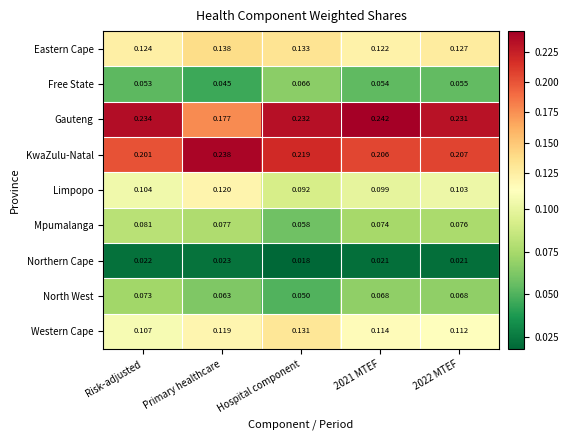

Which series changed the most between Primary healthcare and Hospital component?

Gauteng